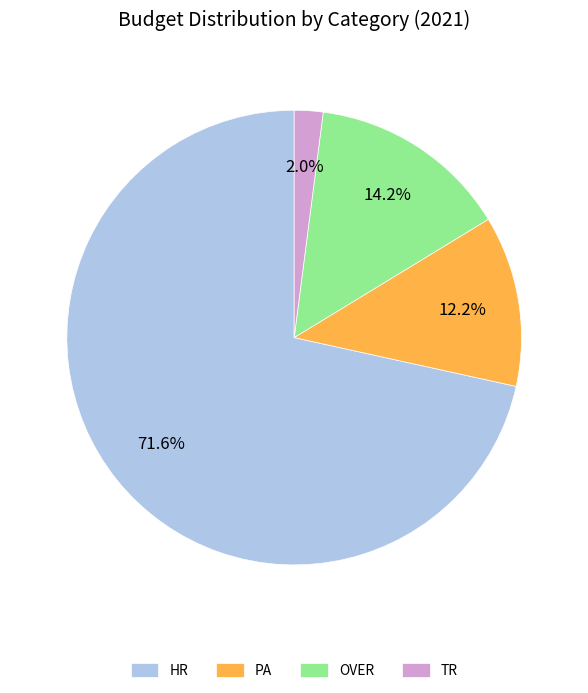

Which has a higher value, TR or PA?

PA